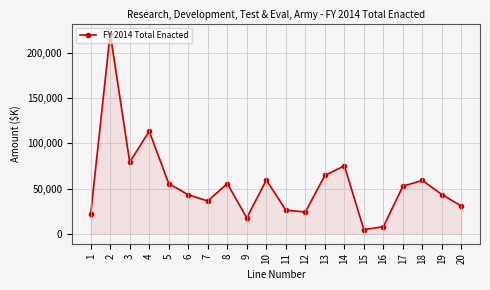

What is the maximum value shown in the chart?

221783